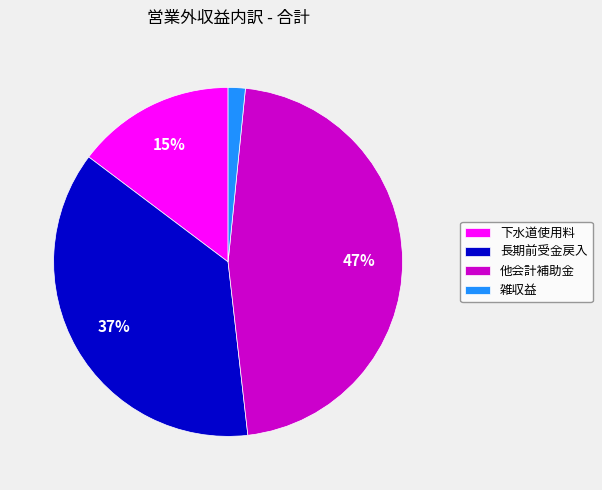

To the nearest percent, what is the difference between the 長期前受金戻入 and 下水道使用料 slice percentages?

22%